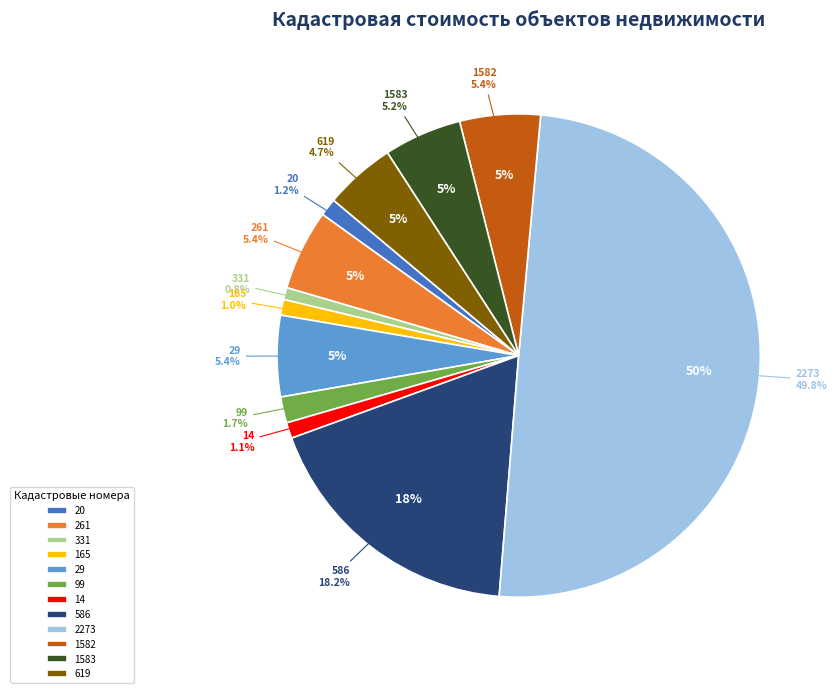

To the nearest percent, what is the difference between the 37:01:020307:20 and 37:03:010121:29 slice percentages?

4%